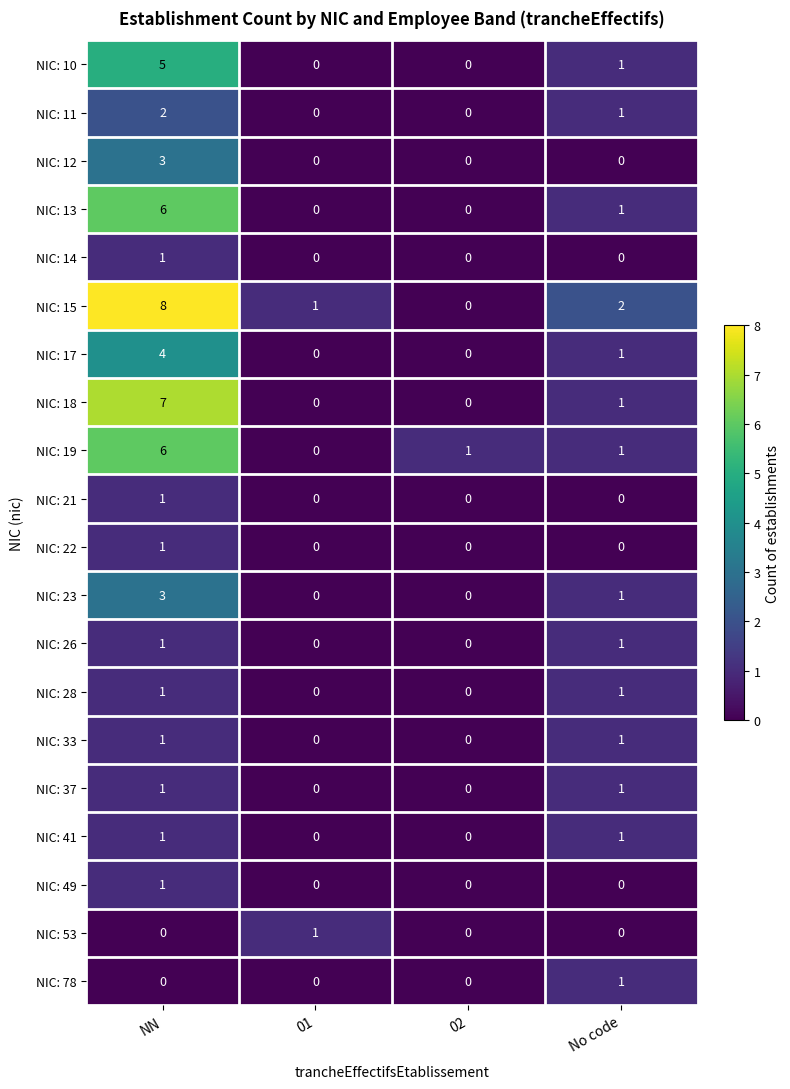

Count the NIC: 53 values in the range 0 to 1.

4